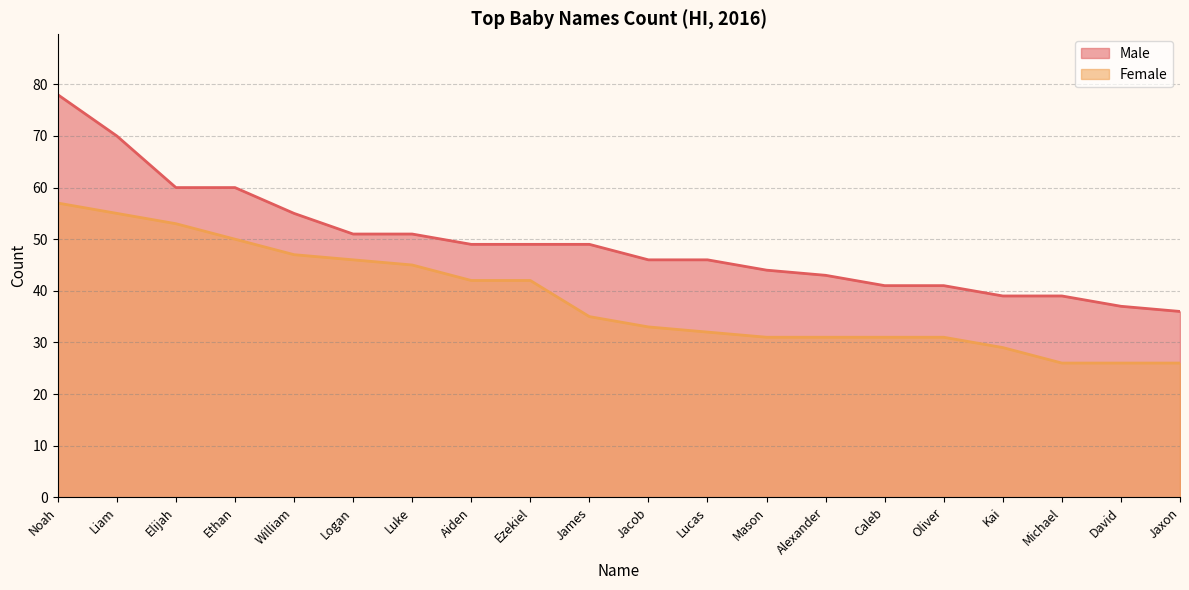

True or false: Female has a value of 10 at Oliver.

False